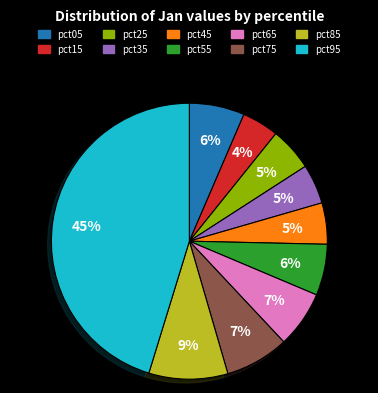

Is it true that pct65 is 20% of the pie?

False